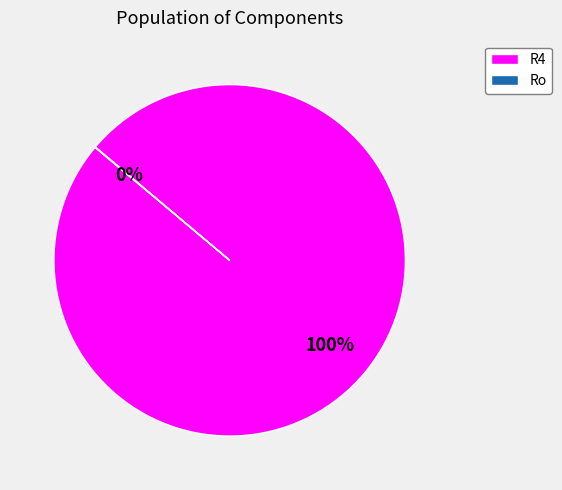

Which category has the biggest portion of the pie?

R4